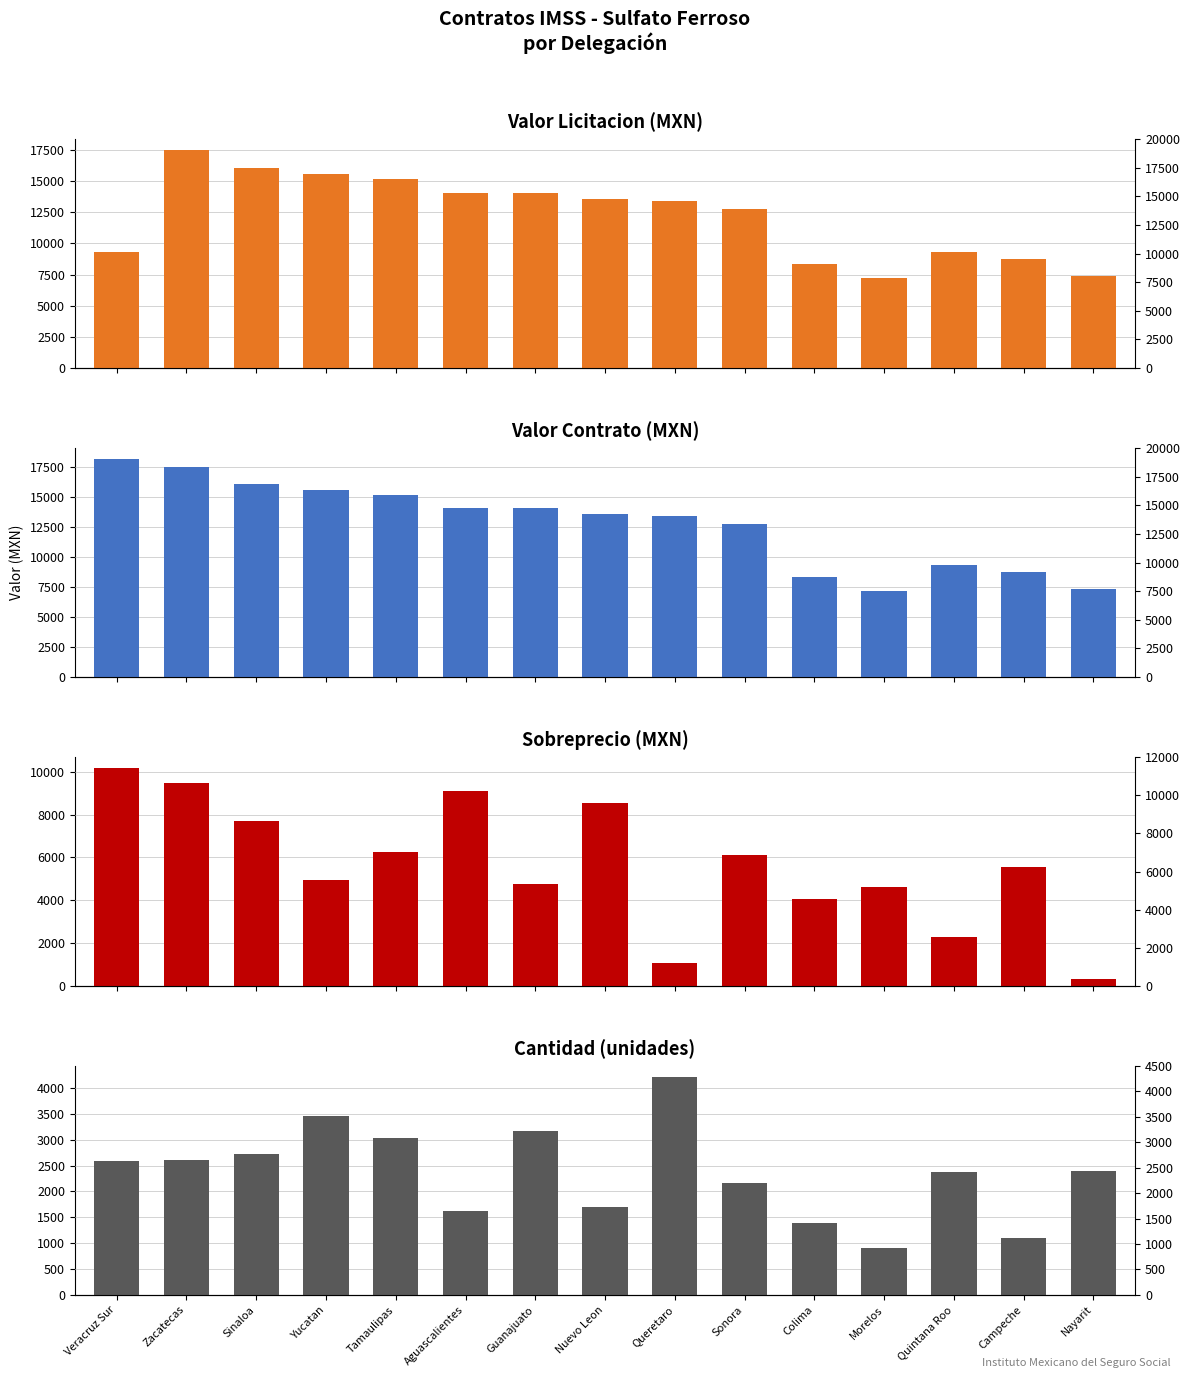

How many data points does each series have?

15